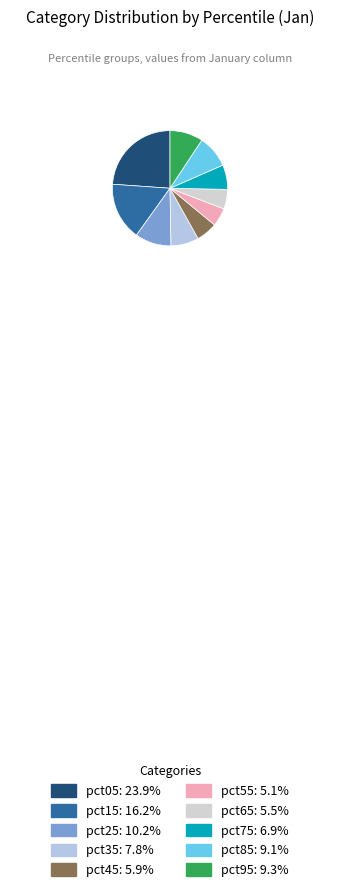

Approximately how many times larger is the value at pct25 compared to pct05?

0.4